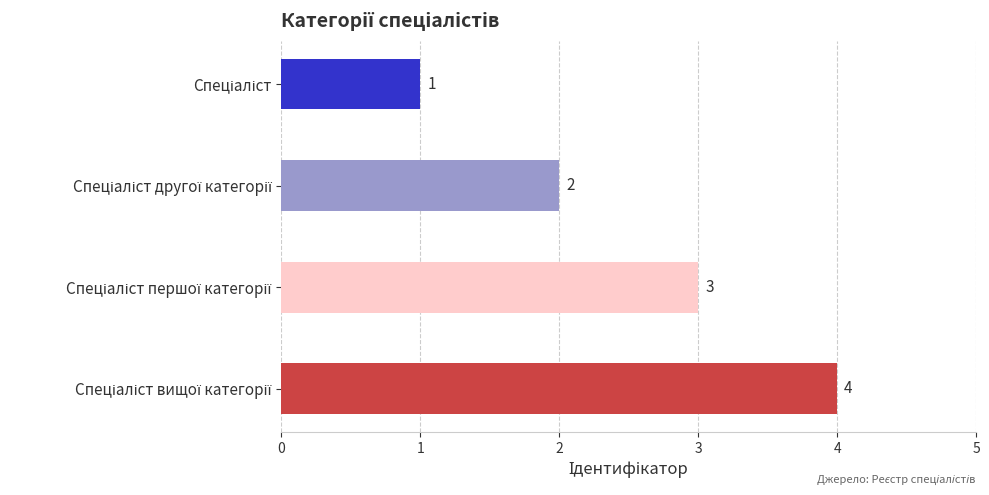

What is the maximum value shown in the chart?

4